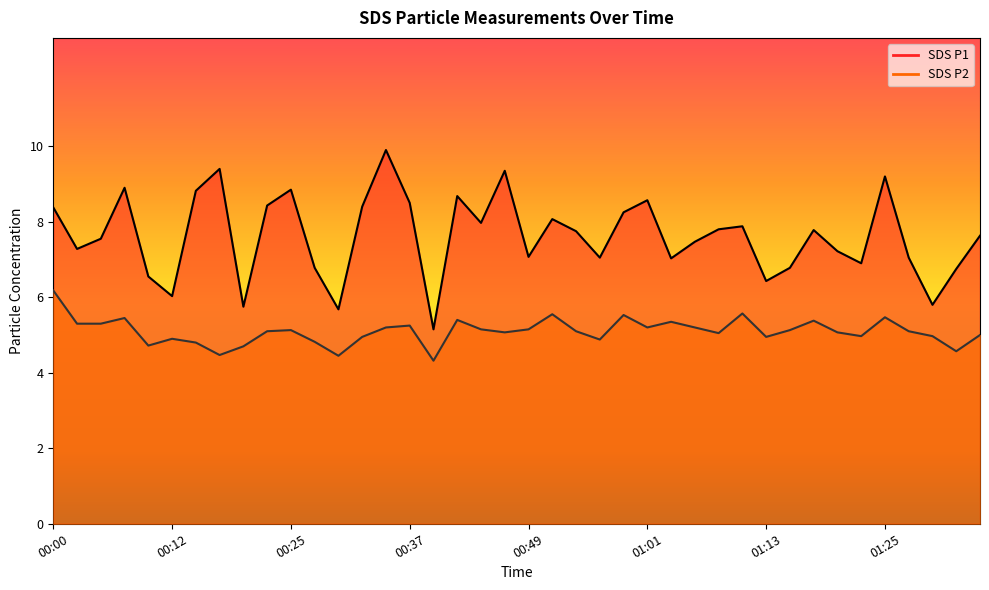

What is the highest value of the SDS P1 series?

9.9